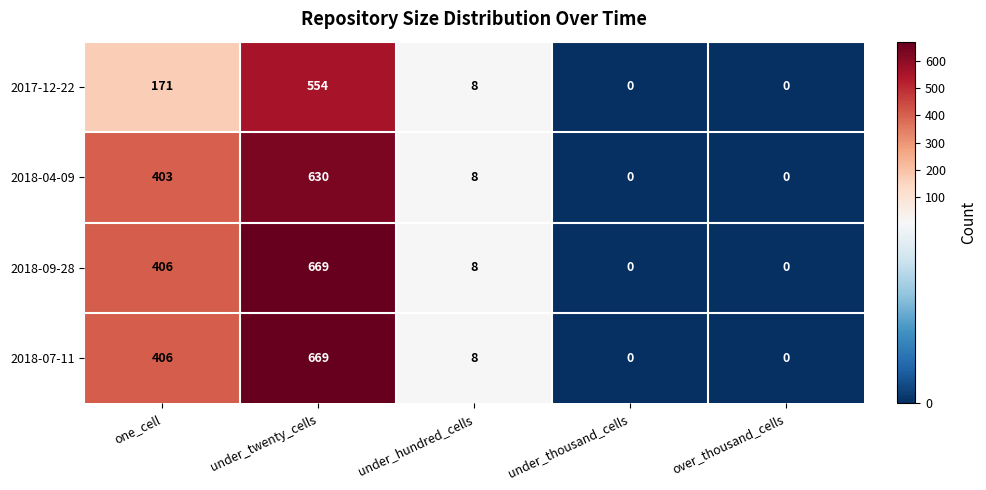

At which label does 2017-12-22 first exceed 8?

one_cell